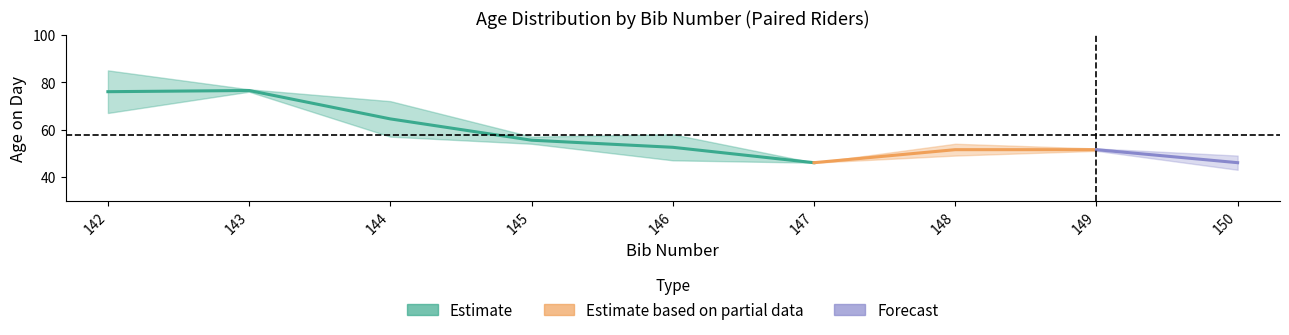

The chart shows a value of 43 at 150. True or false?

True